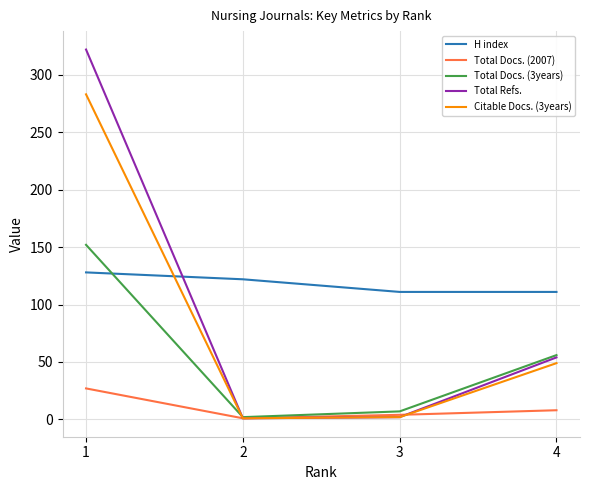

What is the highest value of the H index series?

128